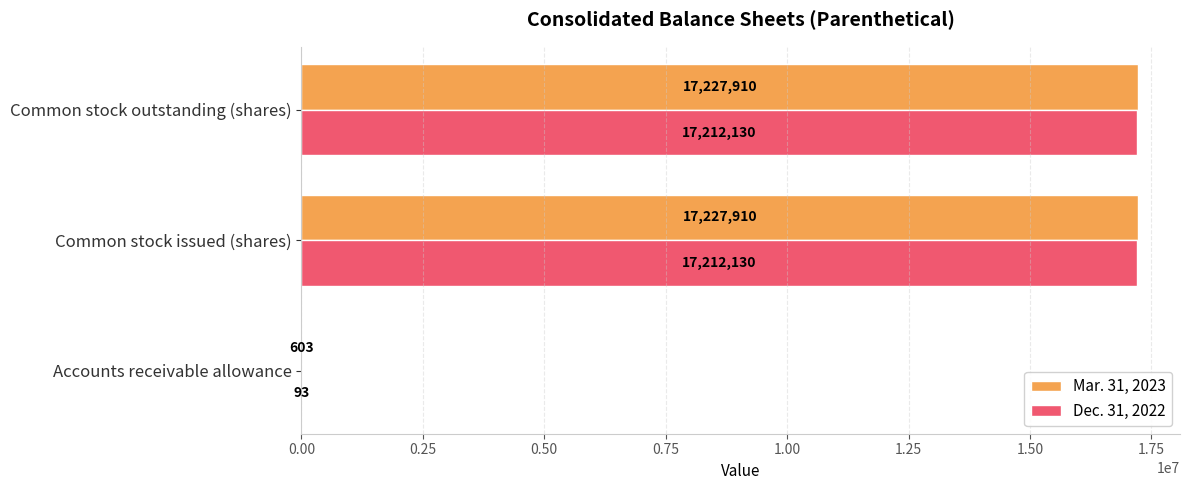

What is the average value of the Mar. 31, 2023 series?

11485474